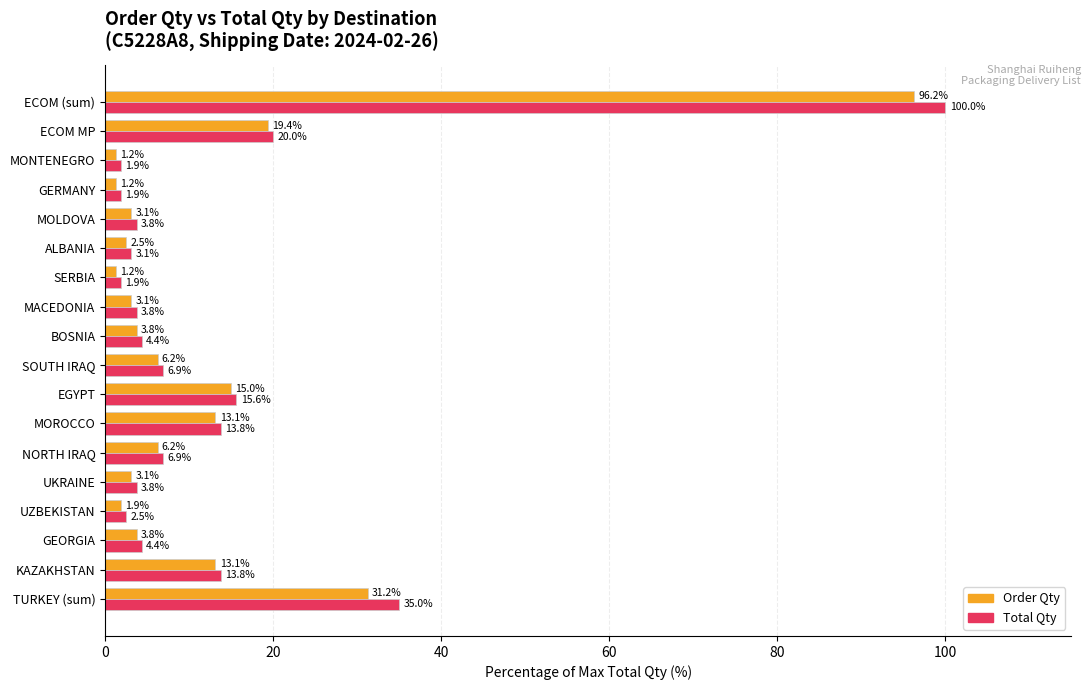

How many data points does each series have?

18